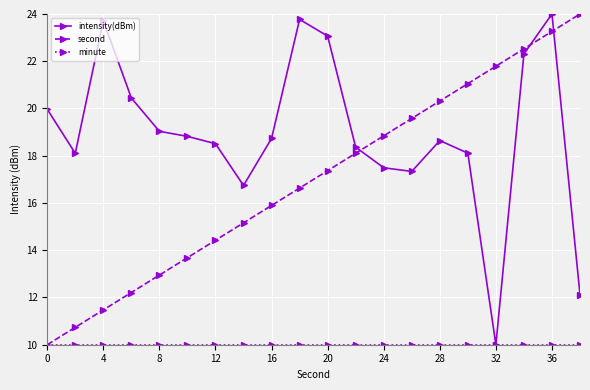

How many times do second and intensity(dBm) cross each other?

3